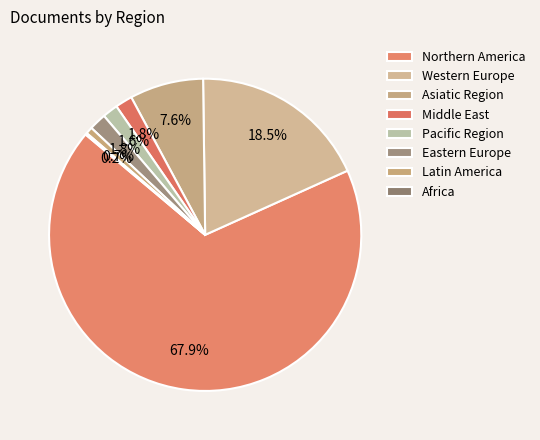

Which category has the biggest portion of the pie?

Northern America